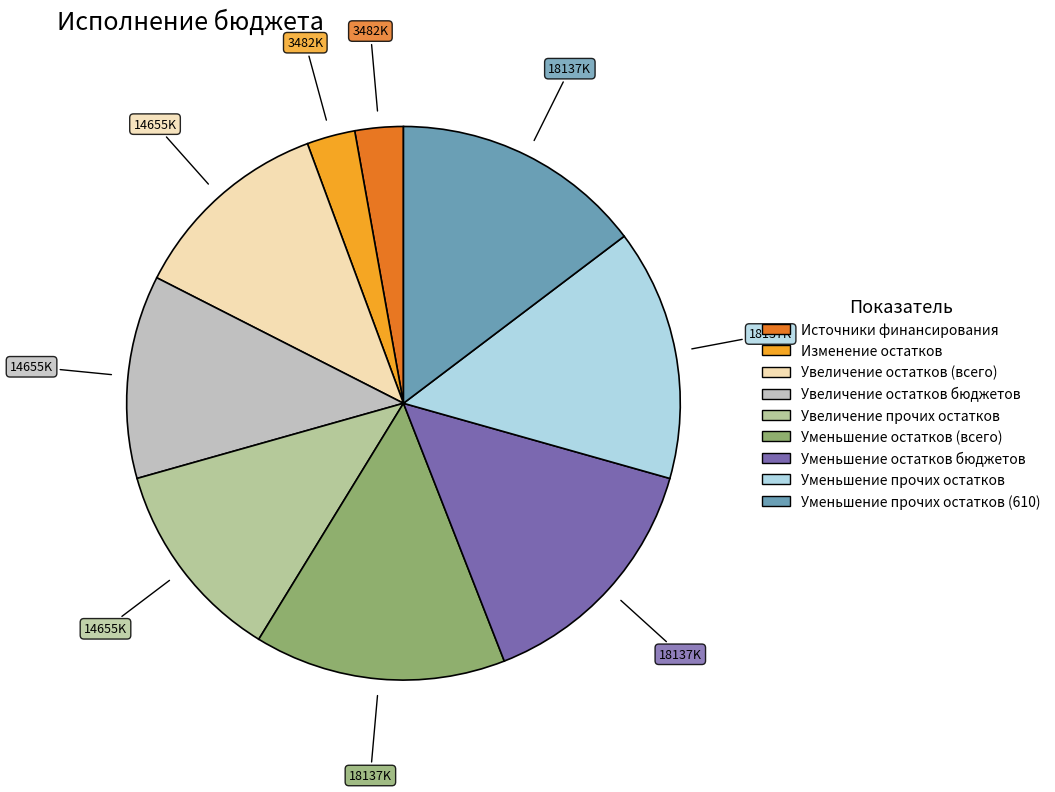

How many segments does this pie chart have?

9